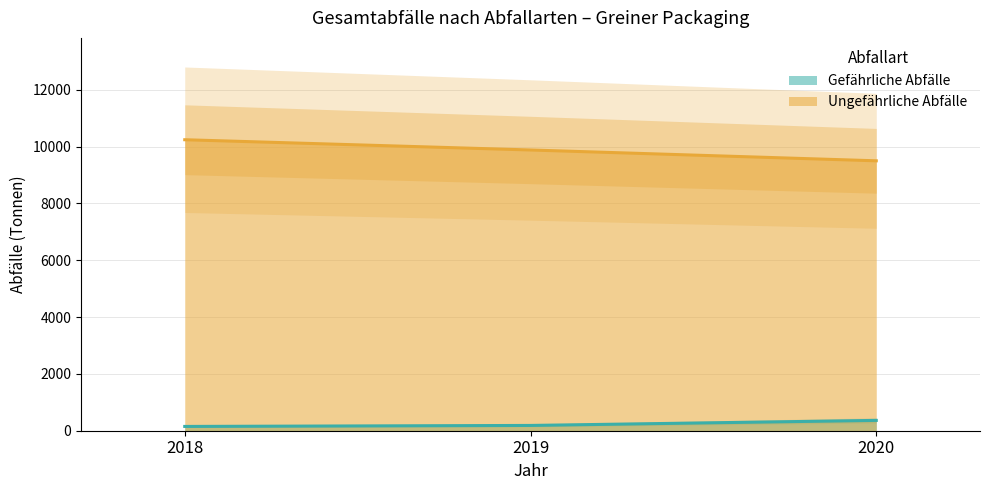

How many values in the Gefährliche Abfälle series are below 186?

1